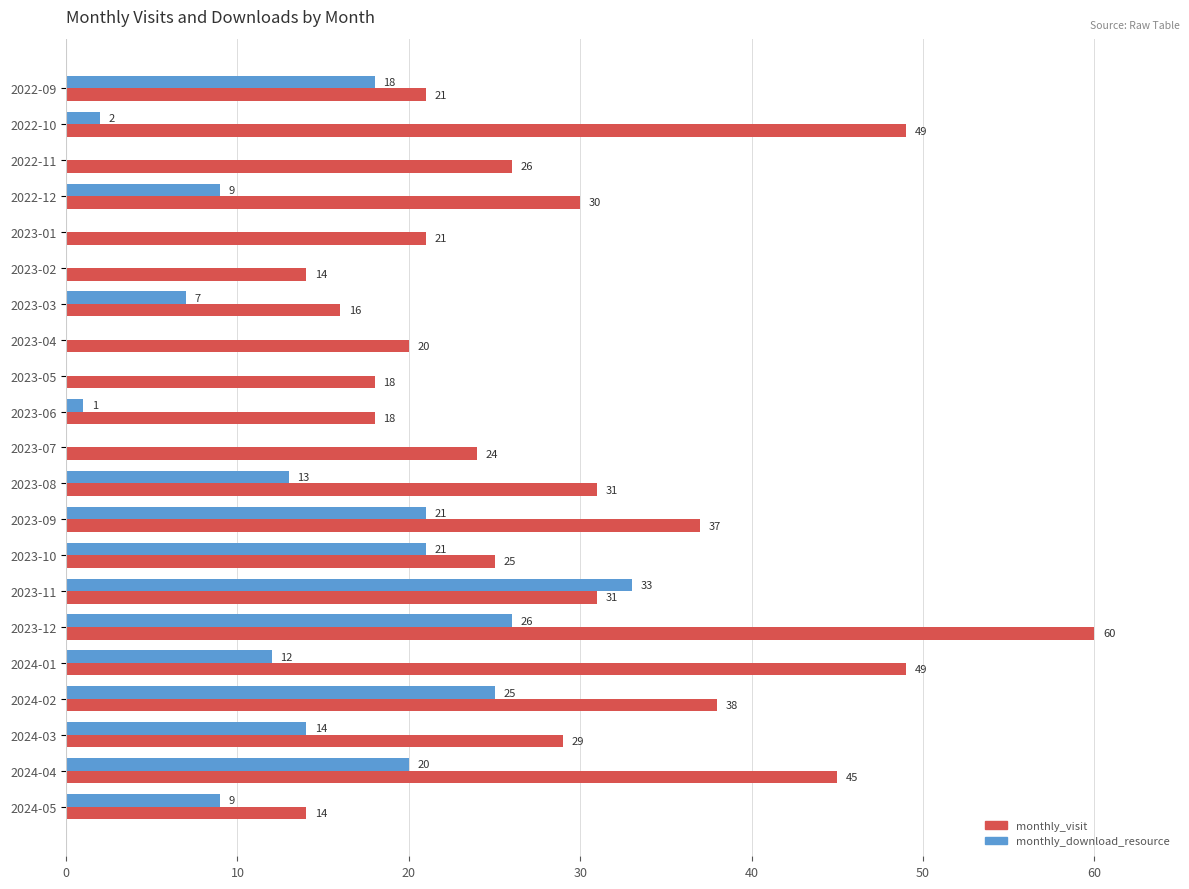

Is it true that monthly_download_resource equals 9 at 2022-12?

True